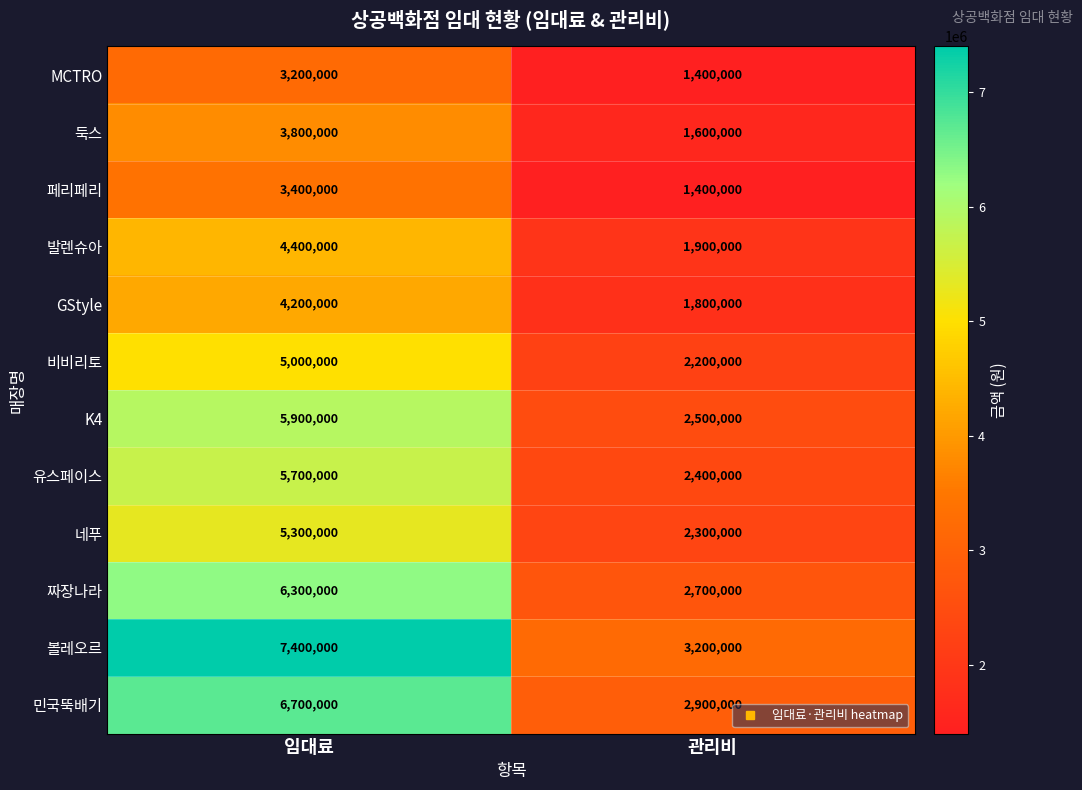

At which category is the sum across all series the highest?

임대료